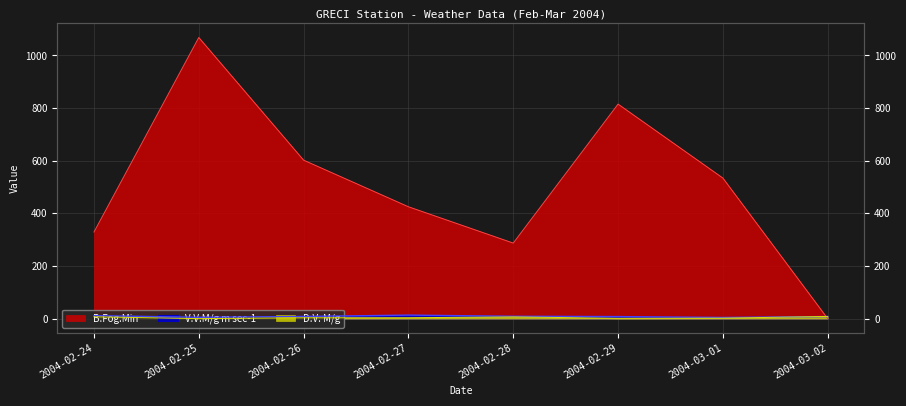

What is the sum of the D.V. M/g values at 2004-03-01 and 2004-02-27?

5.2